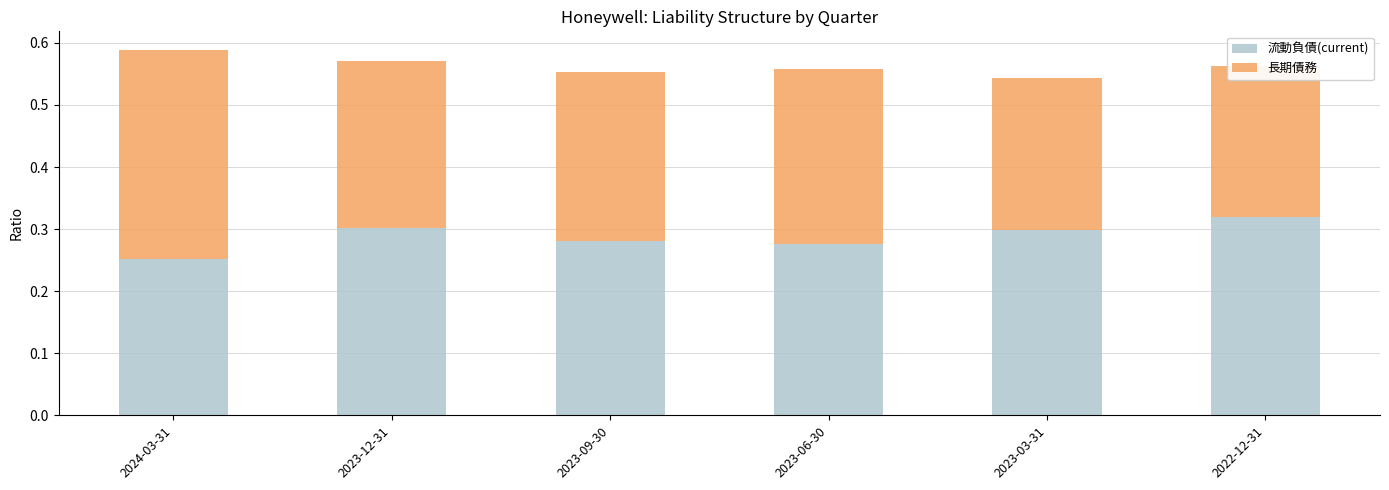

Is the value of 流動負債(current) at 2024-03-31 greater than the value of 長期債務 at 2023-12-31?

No